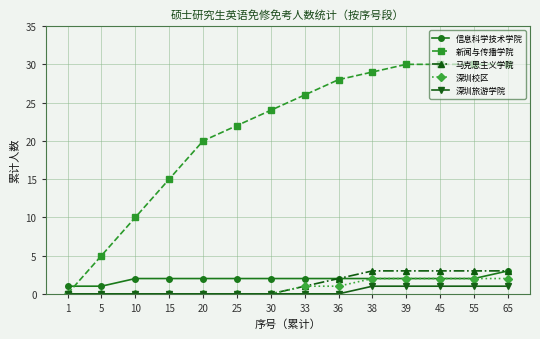

What is the difference between the second highest and minimum values in the 信息科学技术学院 series?

1